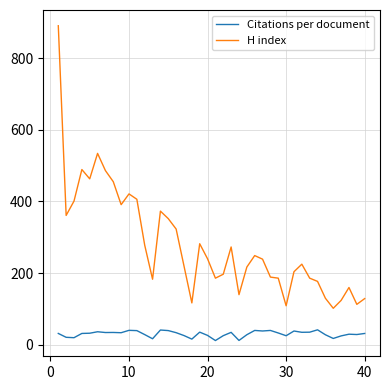

True or false: Citations per document and H index cross at least once.

False